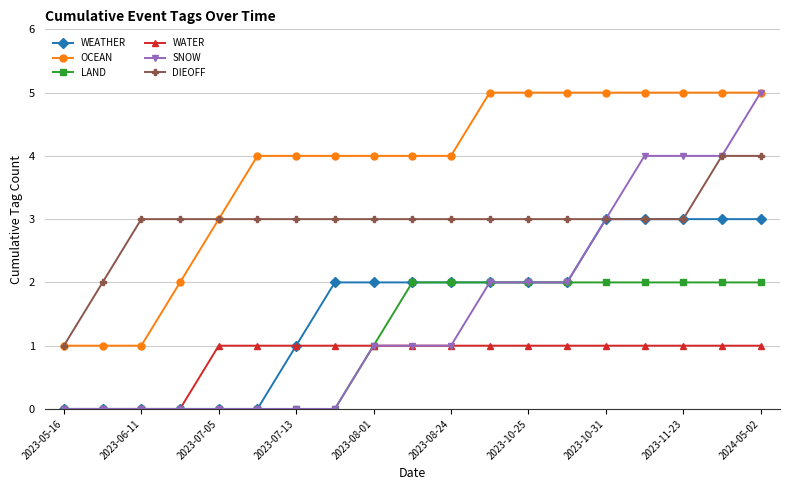

What is the maximum value shown in the chart?

5